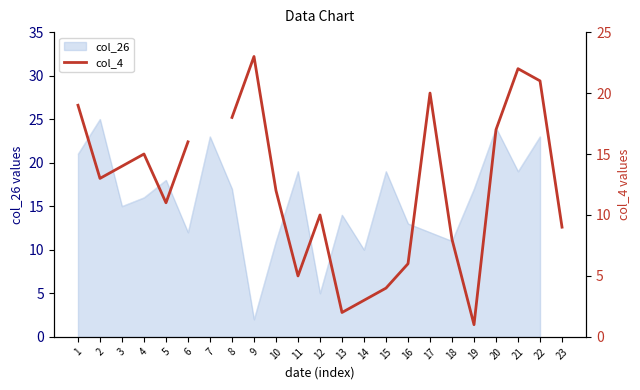

What value does the data have at 14?

3.0